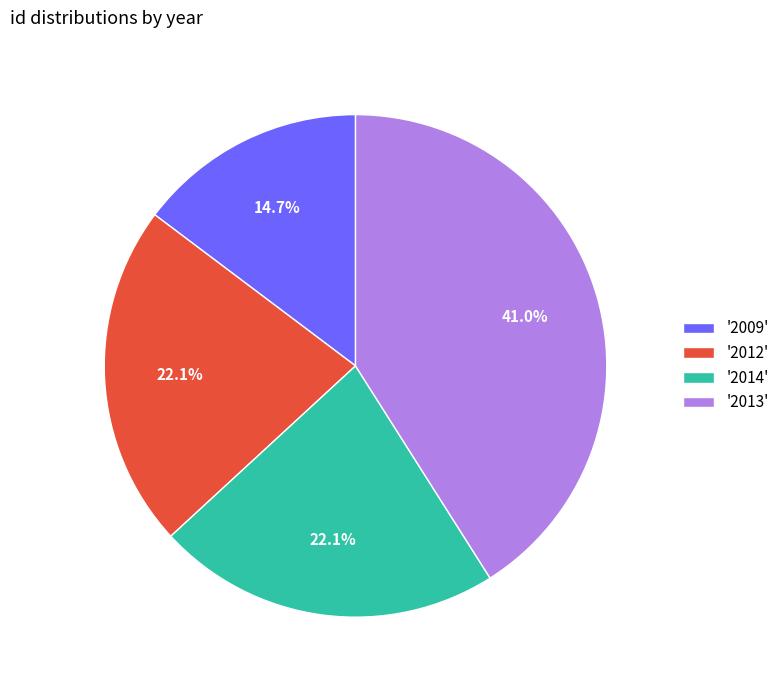

Combined, do '2009' and '2014' account for over 50%?

No